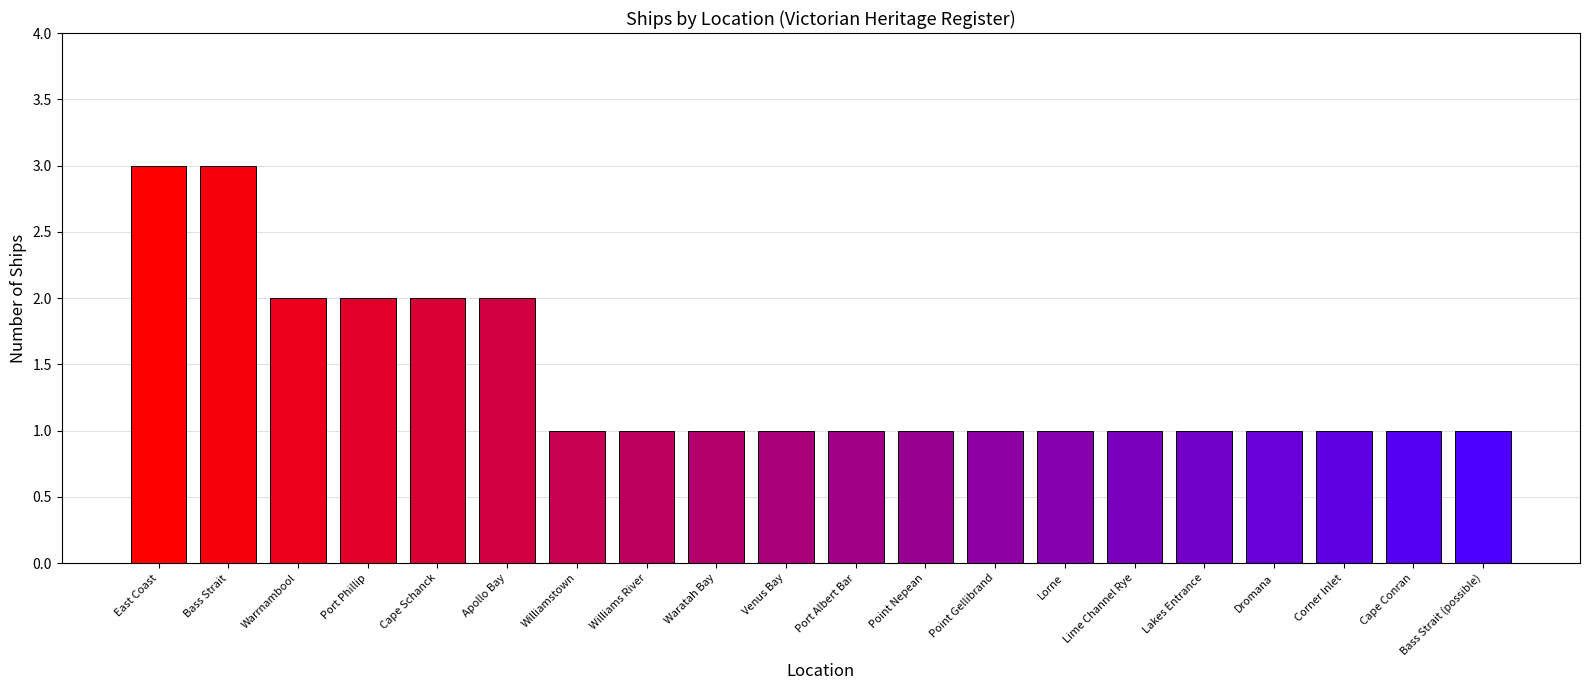

What is the label of the 2nd bar from the left?

Bass Strait